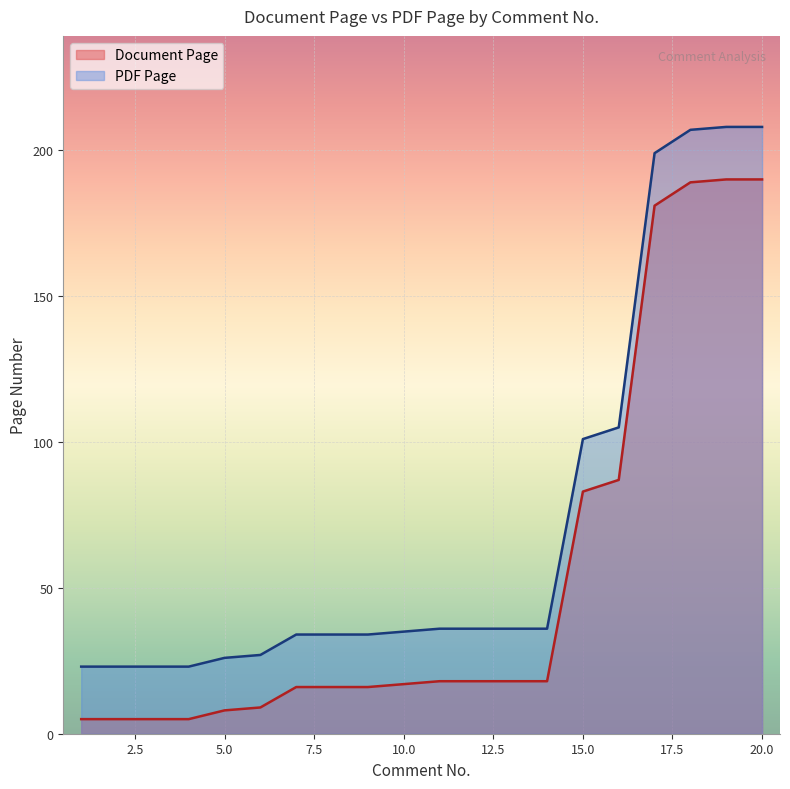

What is the difference between the maximum and minimum values in the PDF Page series?

185